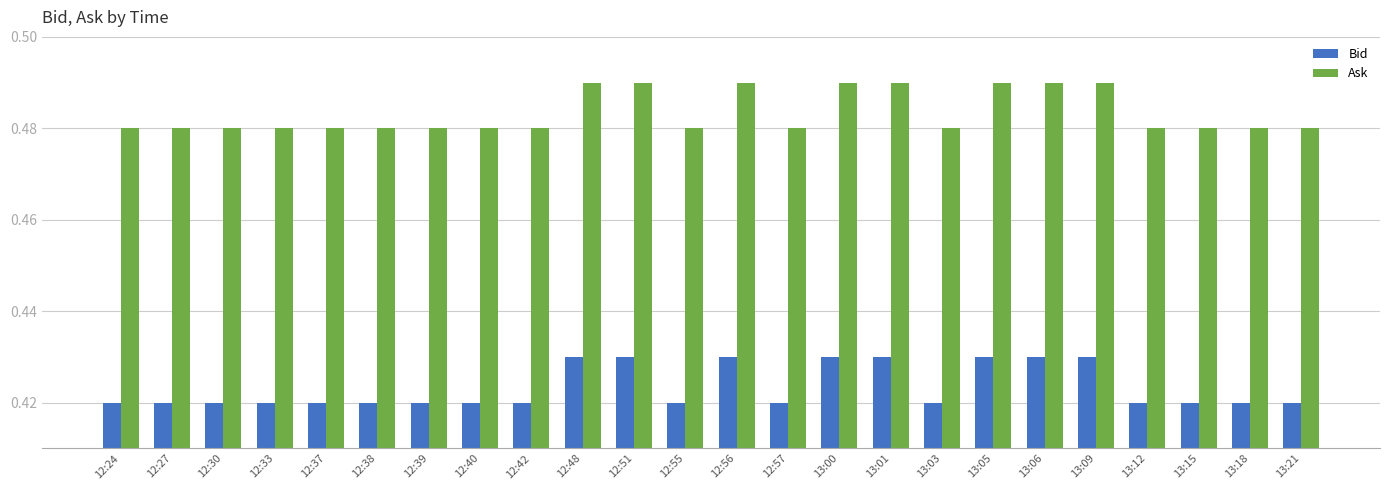

The Ask series shows 0.2 at 13:09. True or false?

False